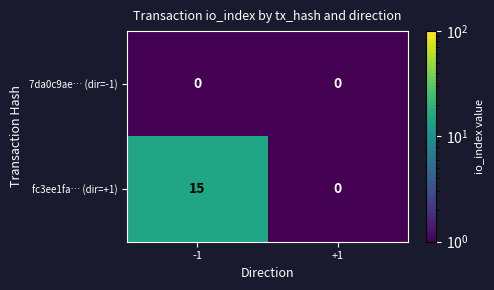

List the labels in order of fc3ee1fa… (dir=+1) value, largest first.

-1, +1